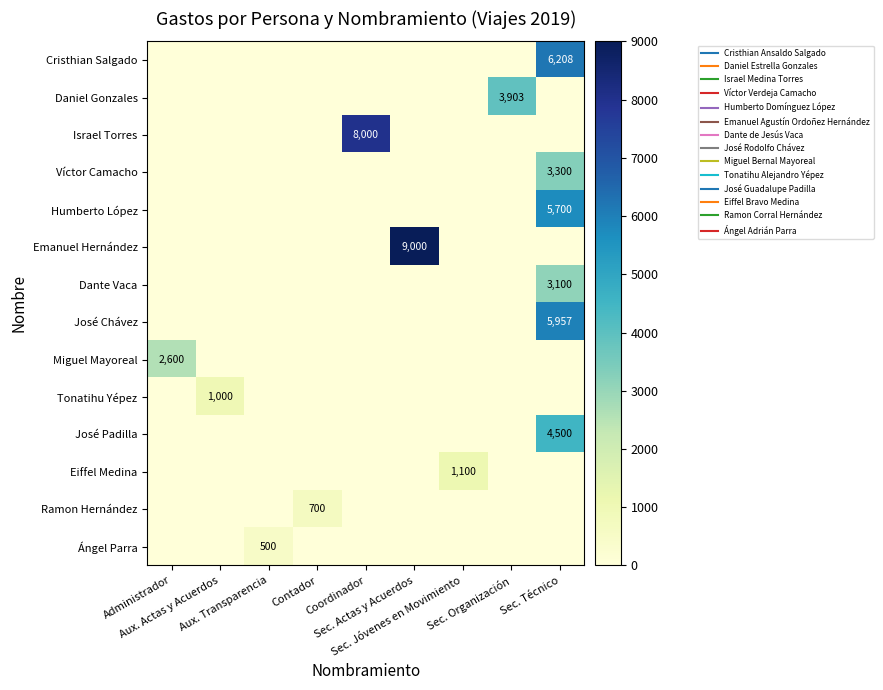

How many values in the Eiffel Medina series exceed 0?

1